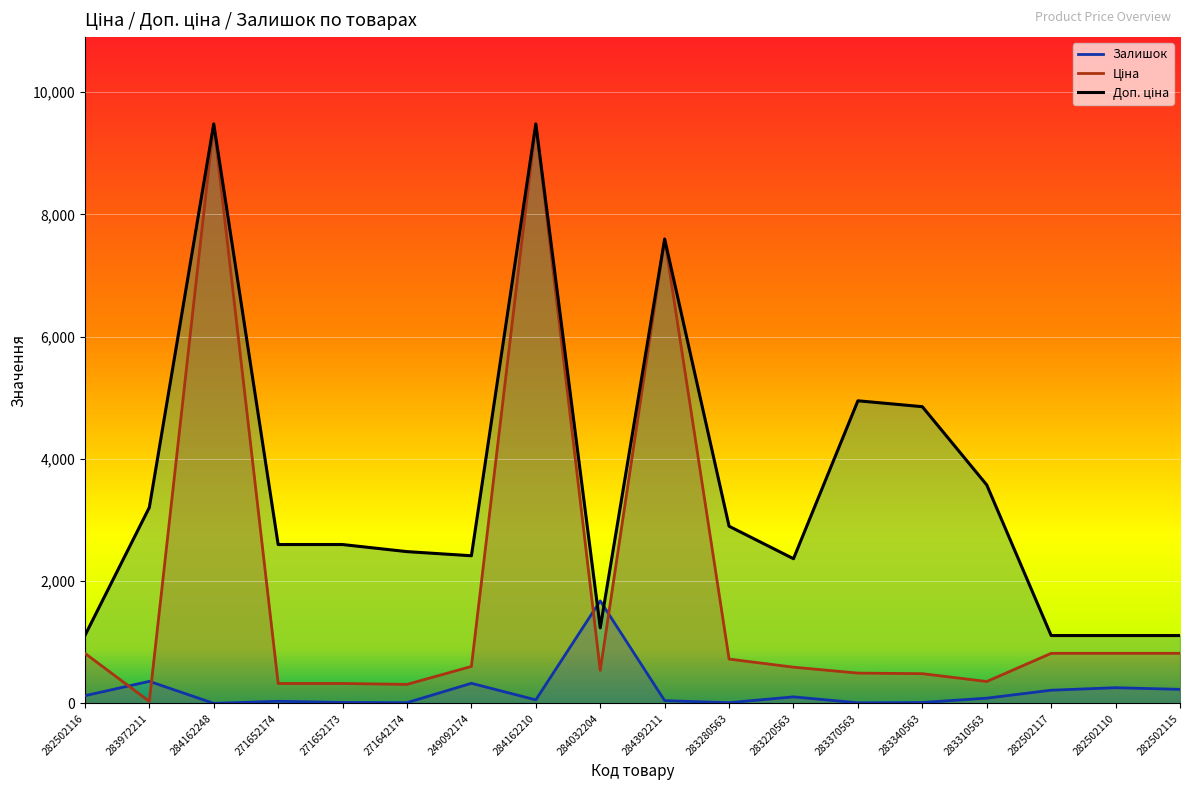

How many interior local valleys does the Залишок series have?

5